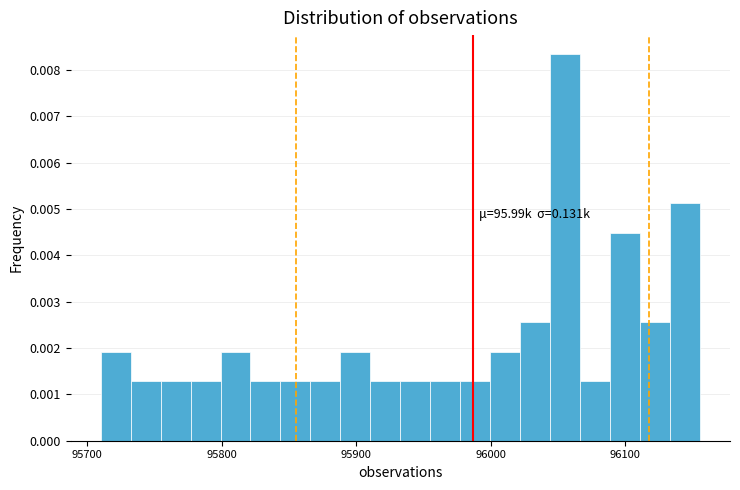

Read against the x-axis, roughly where is the centre of the tallest bar?

96060